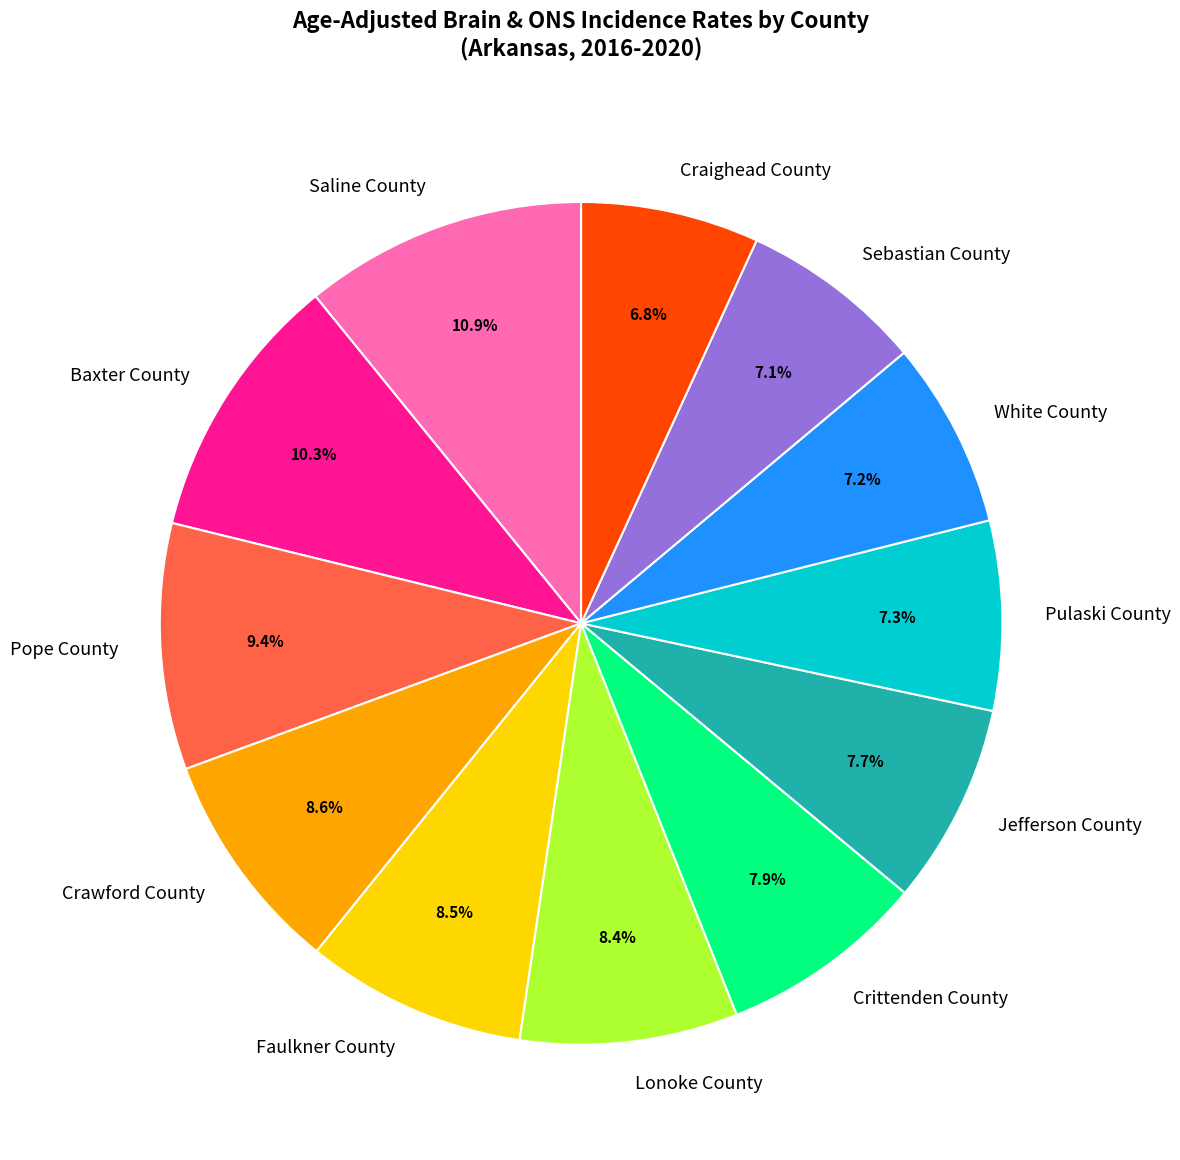

To the nearest percent, what portion does Jefferson County represent?

8%